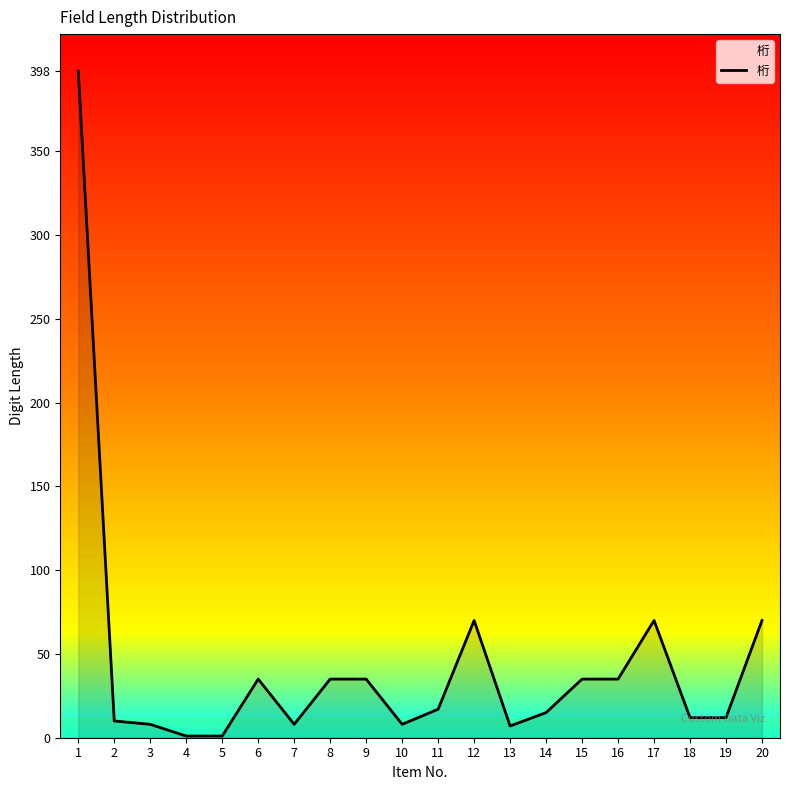

Is it true that the value at 12 is 102?

False